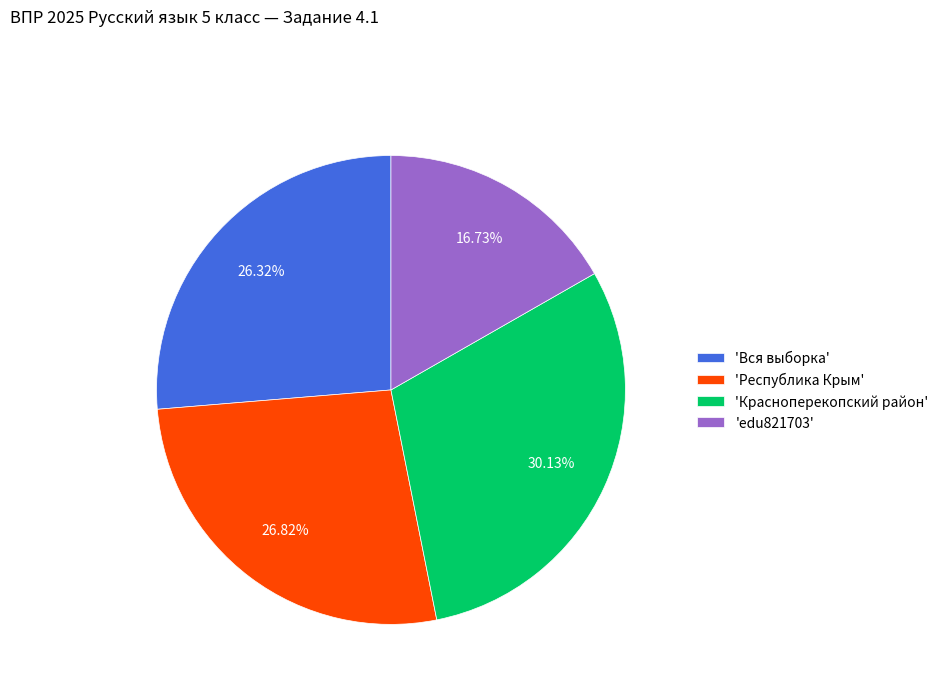

Is the sum of 'Республика Крым' and 'Вся выборка' greater than half?

Yes